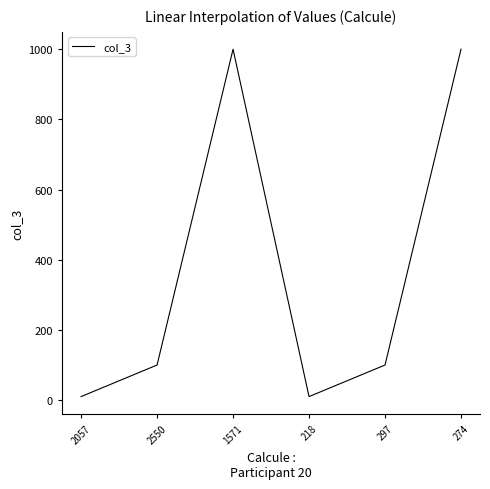

Reading left to right, transcribe all the data shown in this chart.

10	100	1000	10	100	1000